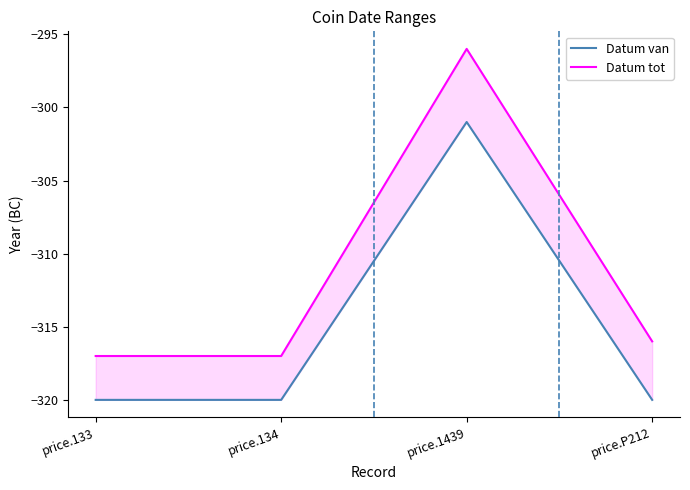

How many data points in Datum tot are above -316?

1